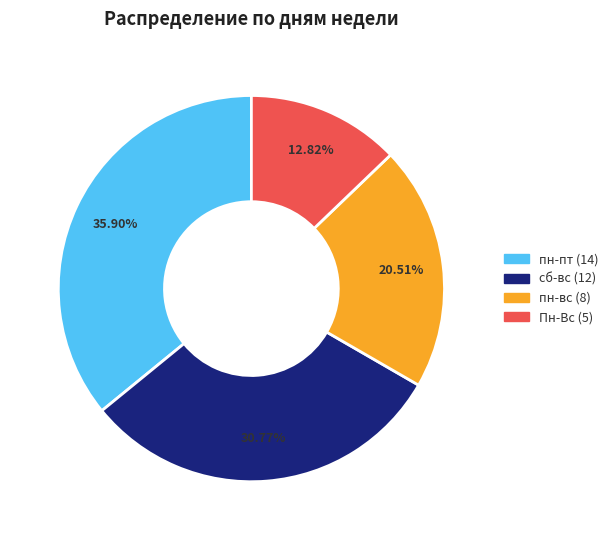

Is there a majority slice in this chart?

No